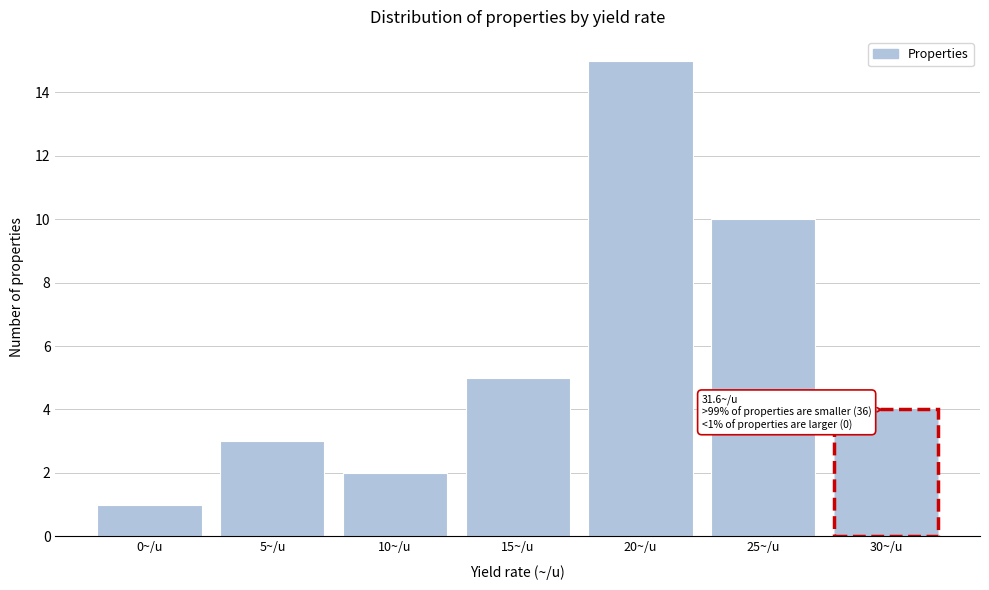

Reading right to left, extract all data points from this chart.

30~/u=4	25~/u=10	20~/u=15	15~/u=5	10~/u=2	5~/u=3	0~/u=1